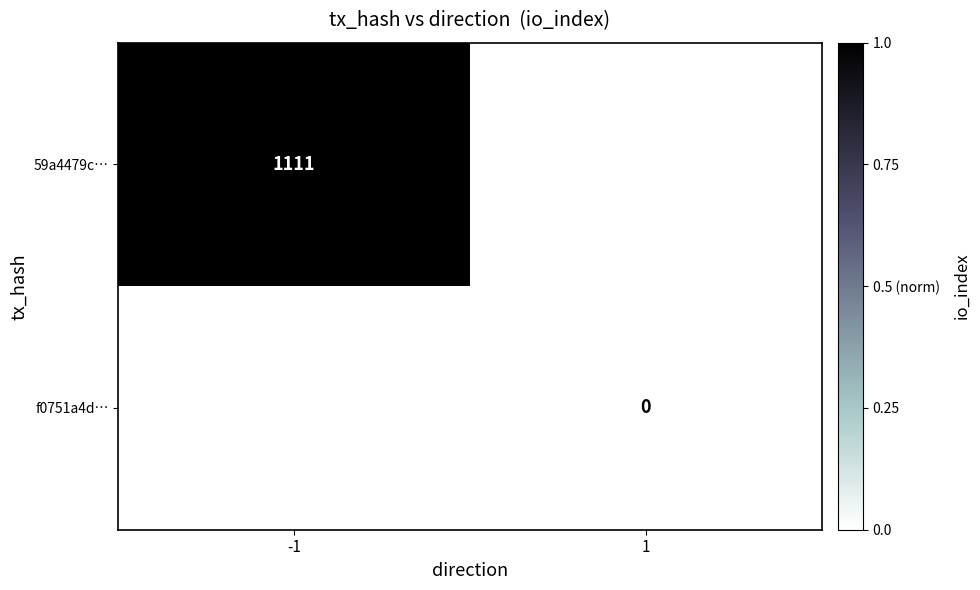

Is it true that 59a4479c… equals 1111 at -1?

True